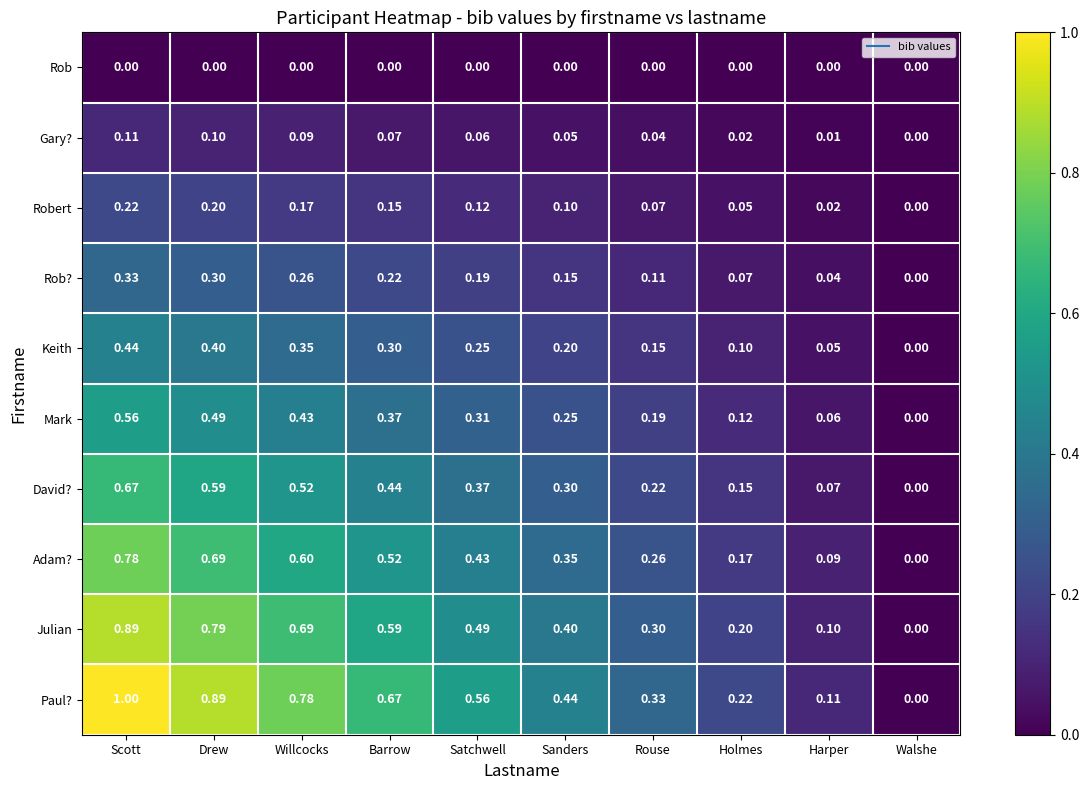

Where is Paul? nearest to the value 0?

Walshe